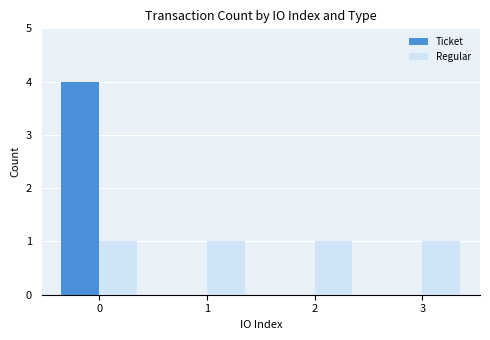

The value of Ticket at 1 is 2. True or false?

False